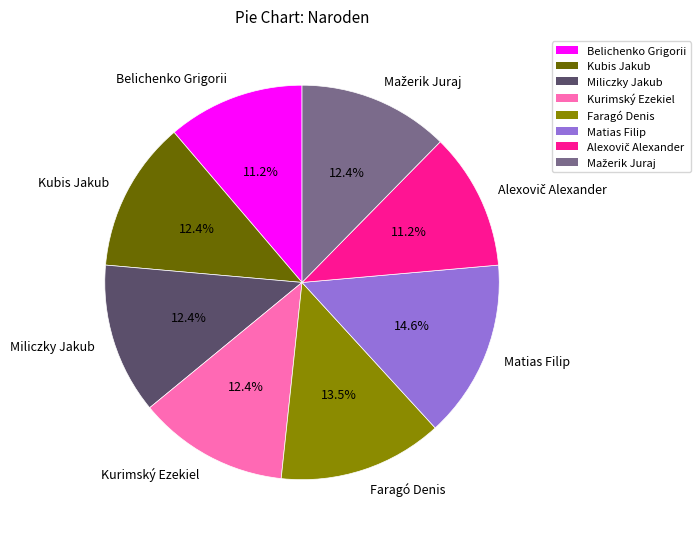

To the nearest percent, what is the difference between the Matias Filip and Kubis Jakub slice percentages?

2%